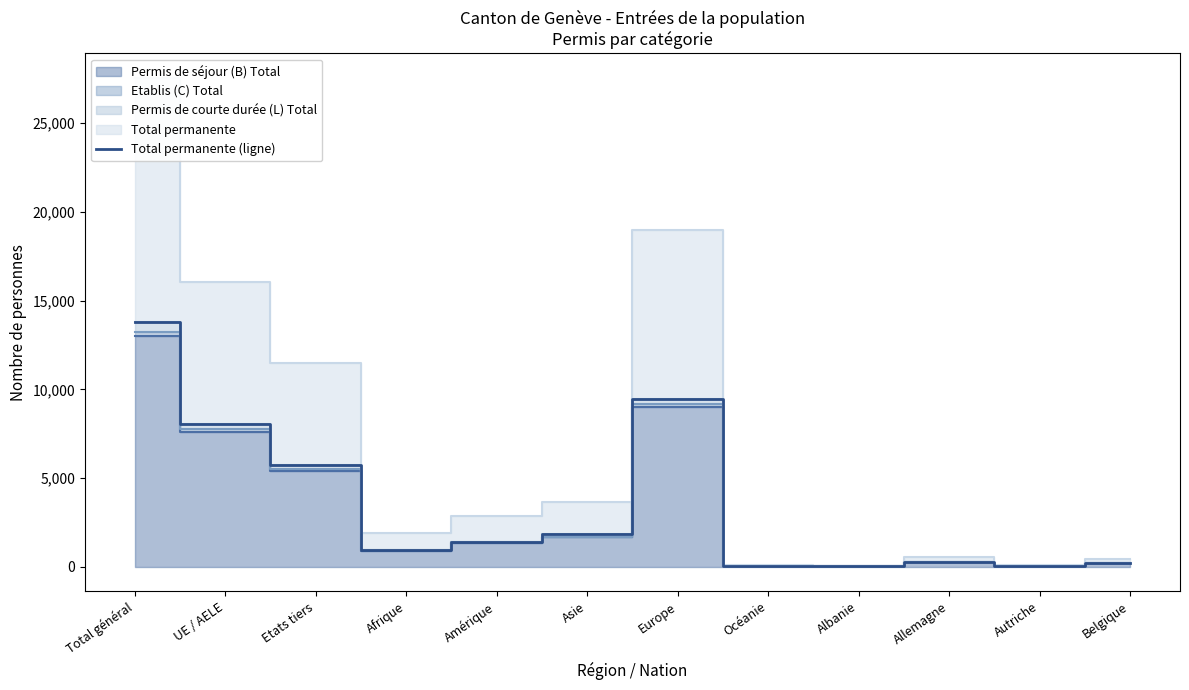

True or false: the data has more than 1 interior local peaks.

True